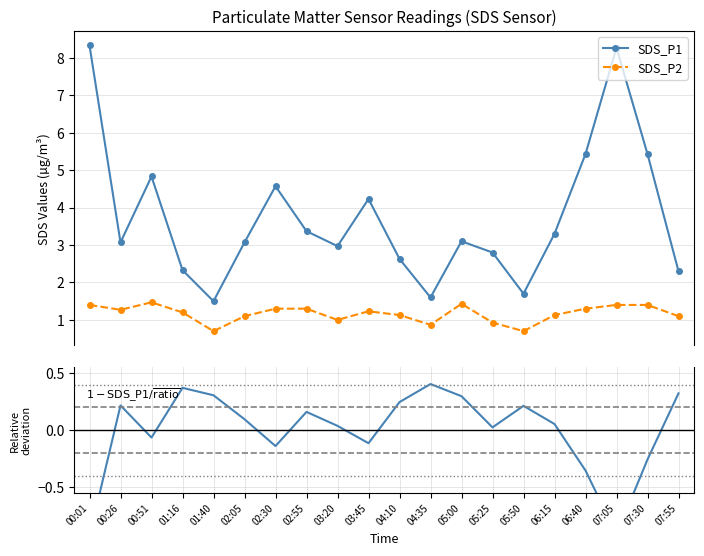

At how many categories does at least one series exceed 2?

17